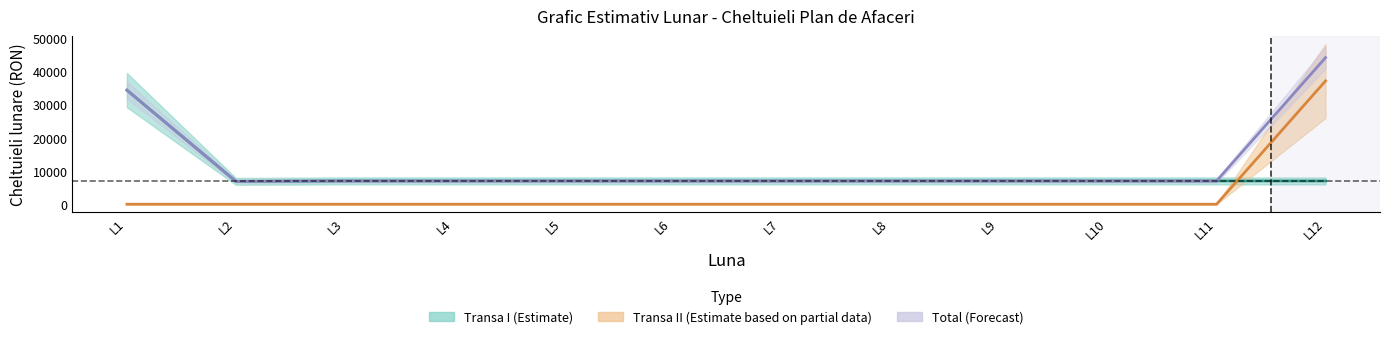

Rank the series by their maximum value, from highest to lowest.

Total lunar (cu TVA), Transa II monthly (cu TVA), Transa I monthly (cu TVA)